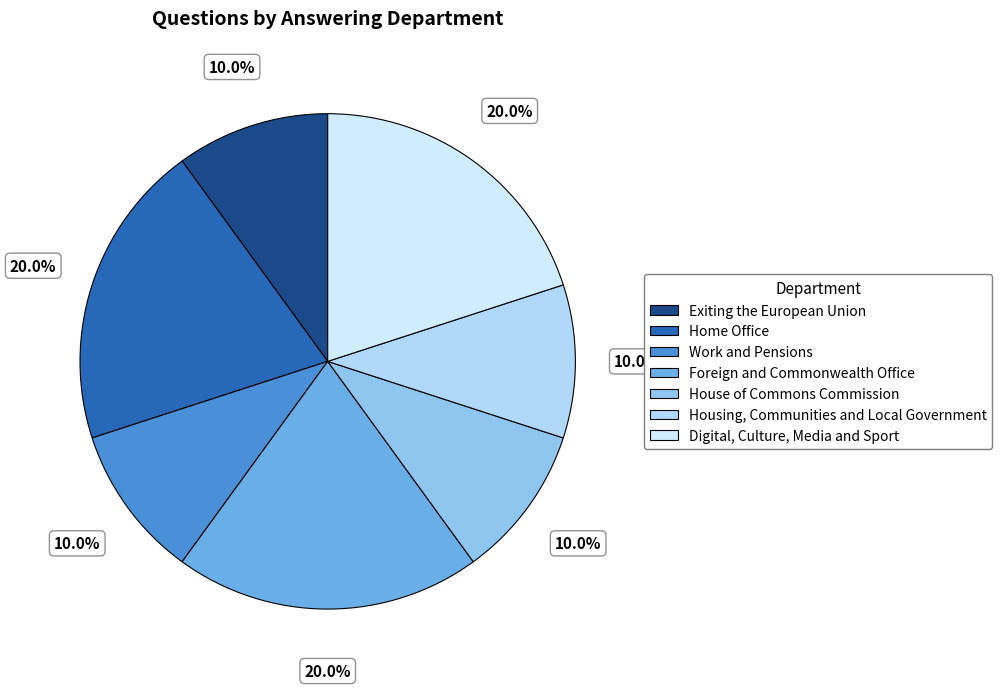

Between House of Commons Commission and Digital, Culture, Media and Sport, which is larger?

Digital, Culture, Media and Sport